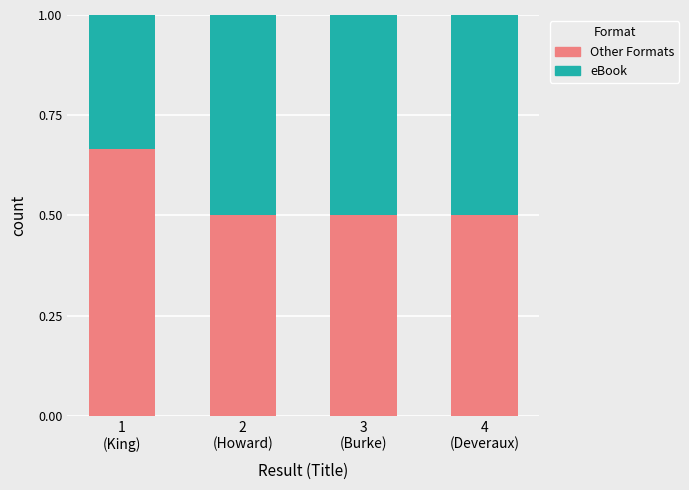

How many Other Formats values are between 0 and 1?

4